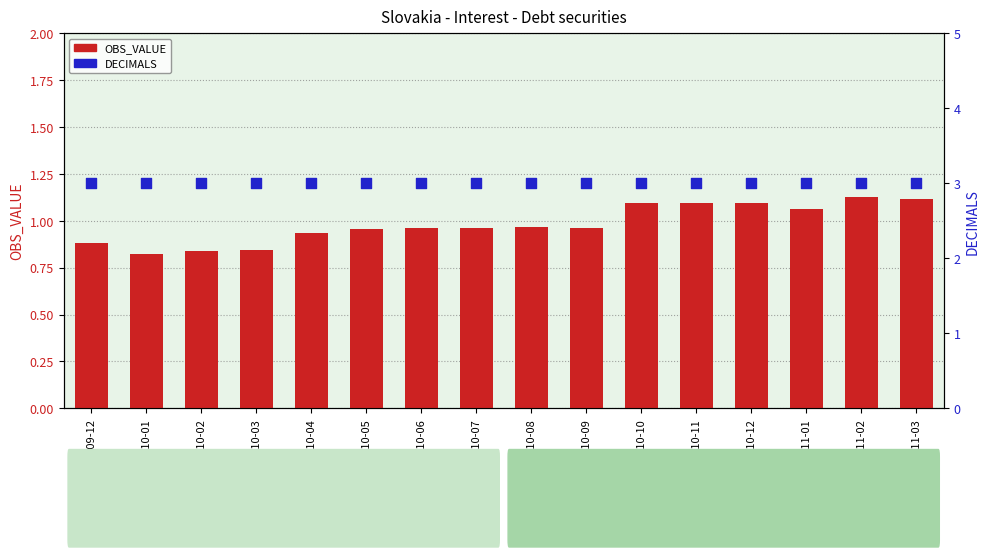

Which series contains the highest Y value?

DECIMALS